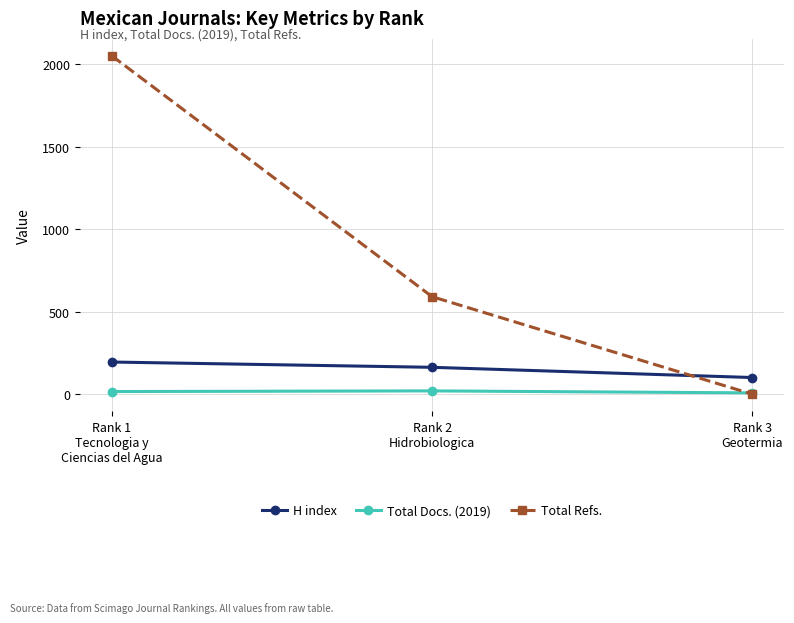

List the series in order of their overall mean, highest first.

Total Refs., H index, Total Docs. (2019)